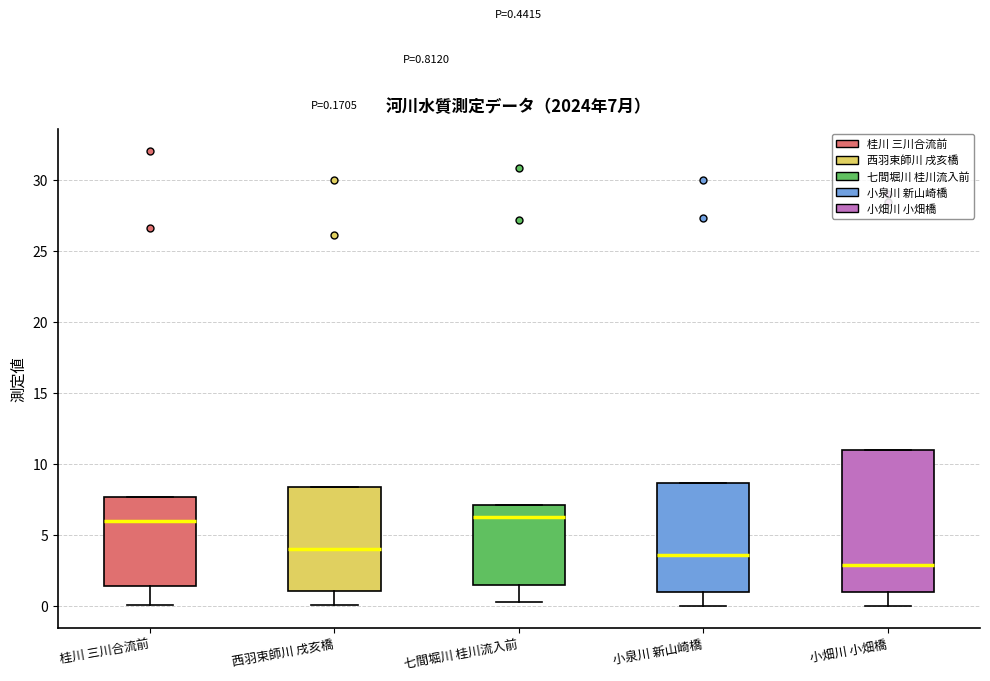

Comparing the boxes themselves (not the whiskers), which one is the tallest?

小畑川 小畑橋